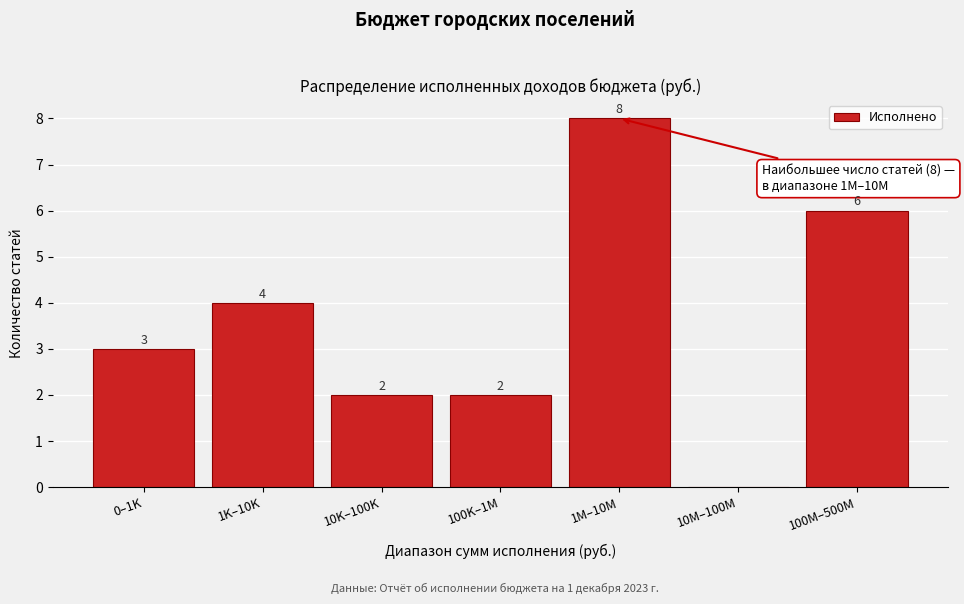

Reading left to right, list all the values displayed in this chart.

0–1K=3	1K–10K=4	10K–100K=2	100K–1M=2	1M–10M=8	10M–100M=0	100M–500M=6